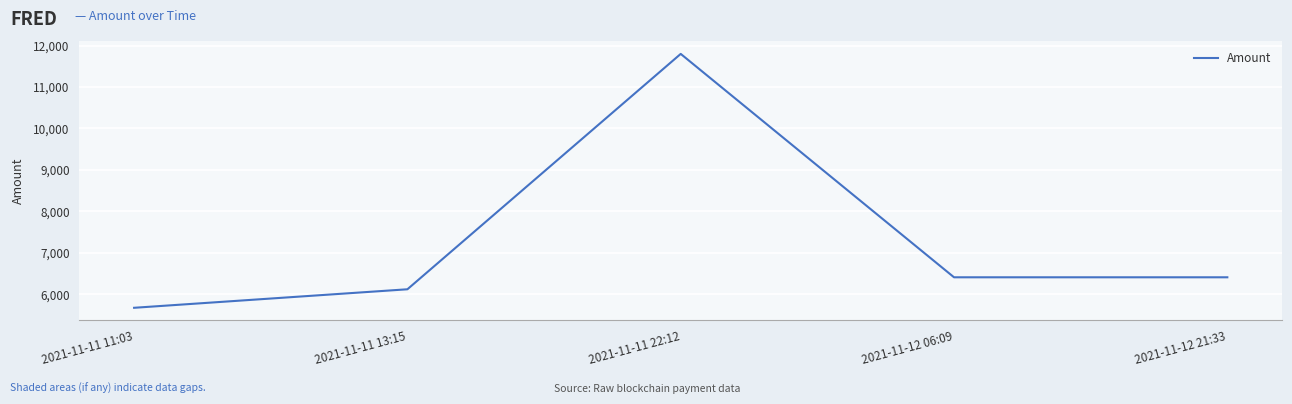

The value at 2021-11-12 06:09 is 3400.5. True or false?

False